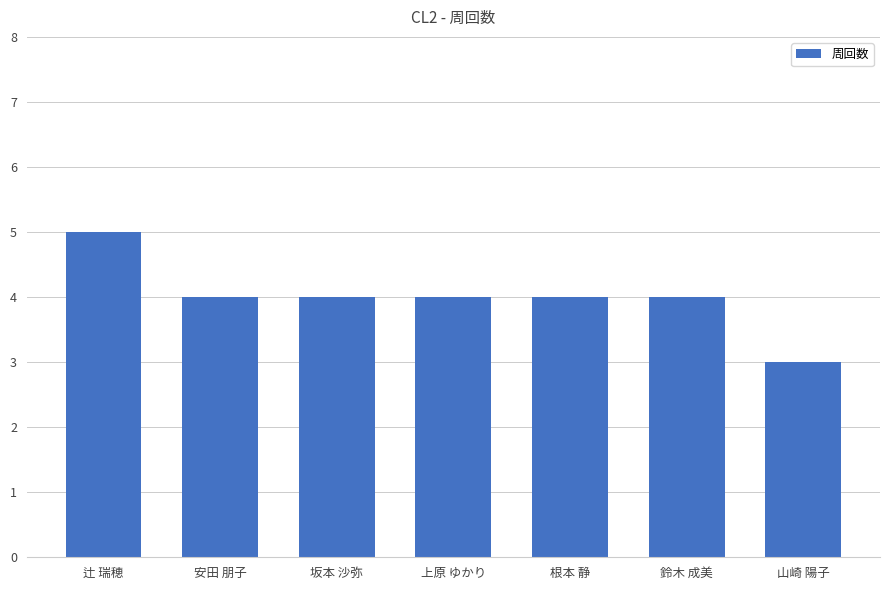

Between 山崎 陽子 and 辻 瑞穂, which is larger?

辻 瑞穂